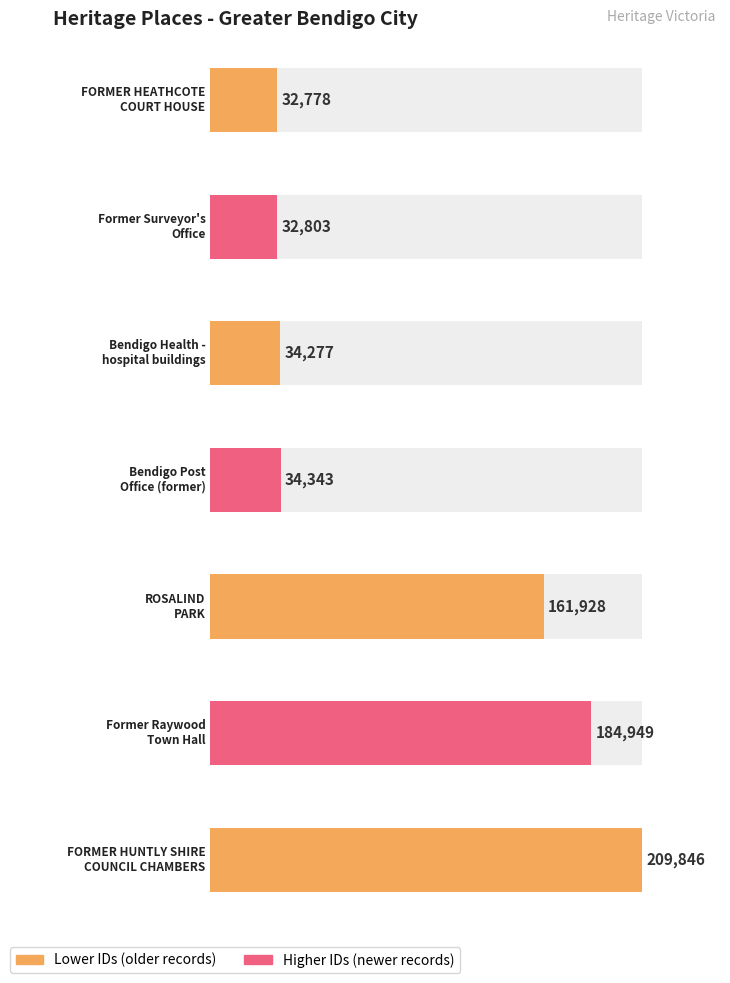

Which has a higher value, FORMER HEATHCOTE
COURT HOUSE or Former Surveyor's
Office?

Former Surveyor's
Office